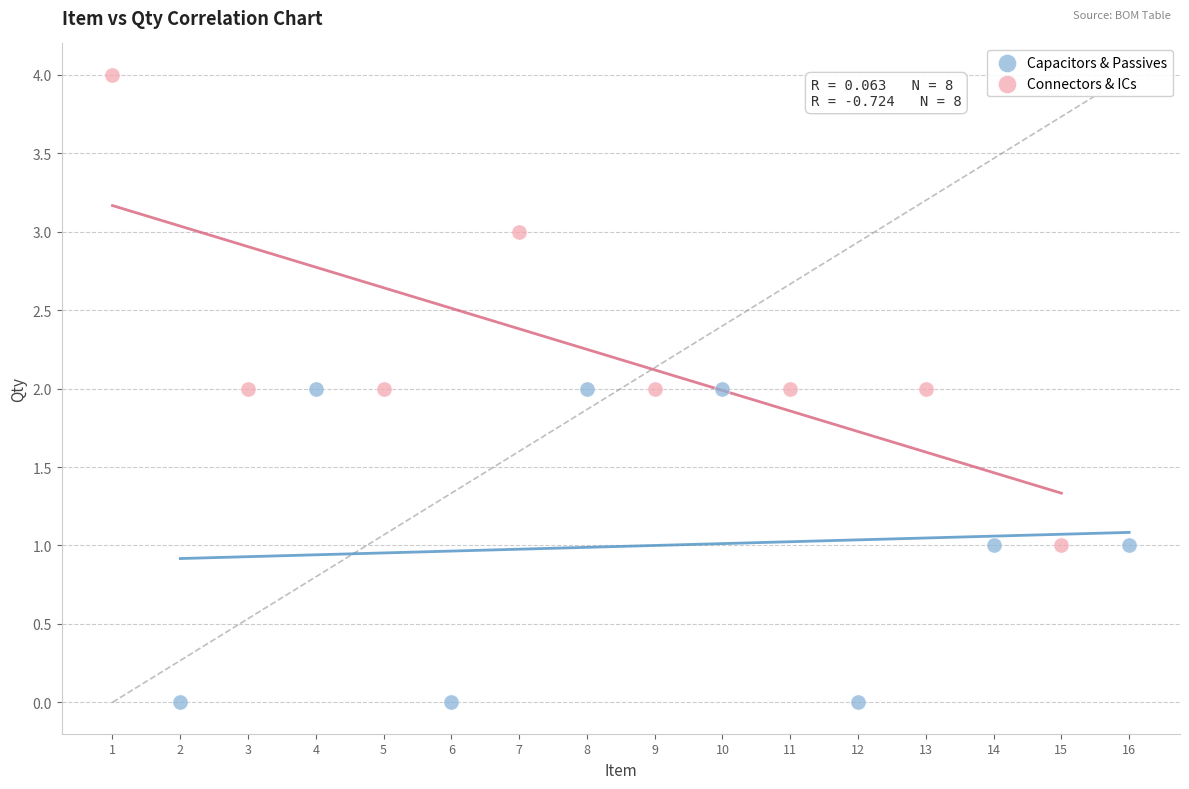

What are all the series names shown in the legend?

Capacitors & Passives, Connectors & ICs